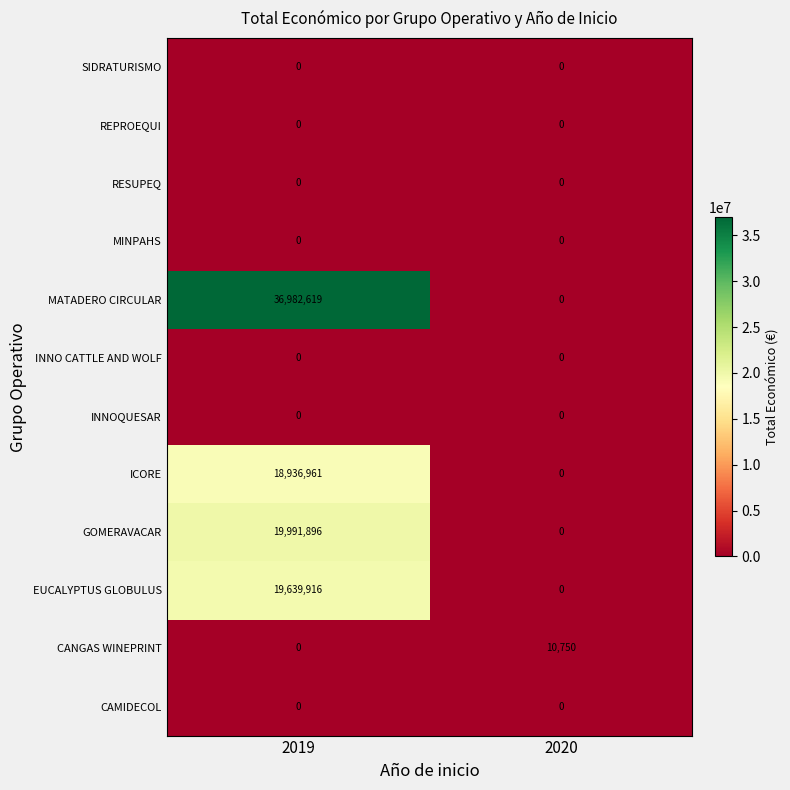

Between 2019 and 2020, which series saw the biggest shift?

MATADERO CIRCULAR